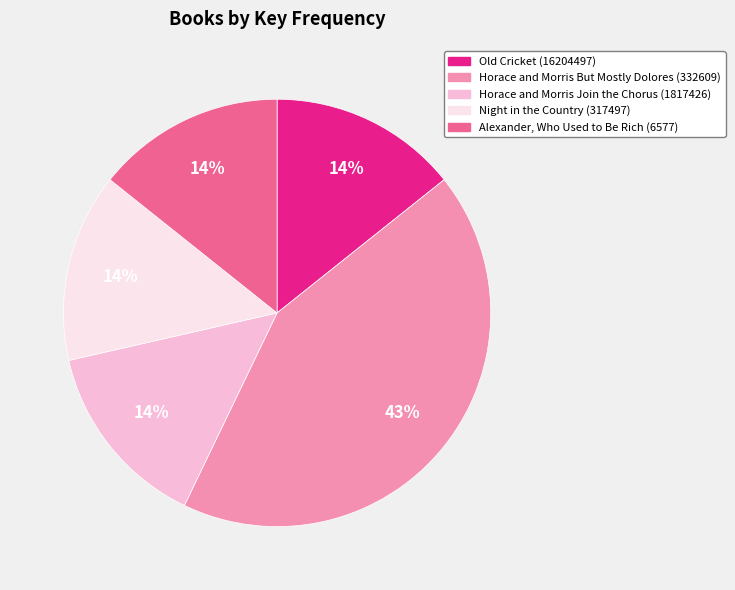

Combined, do Old Cricket (16204497) and Horace and Morris But Mostly Dolores (332609) account for over 50%?

Yes